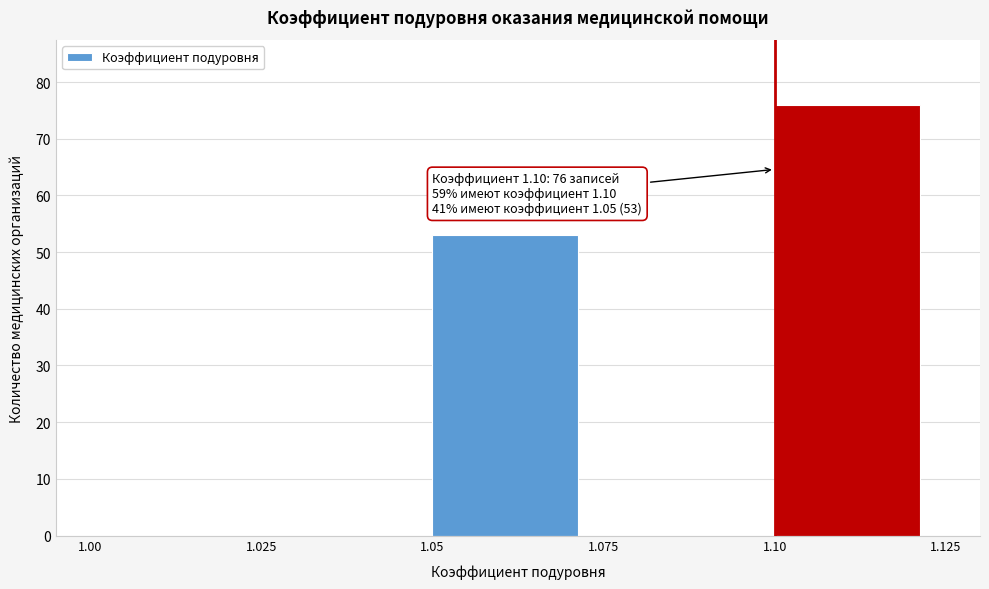

Over which range of the x-axis is the bar tallest?

1.10 to 1.125